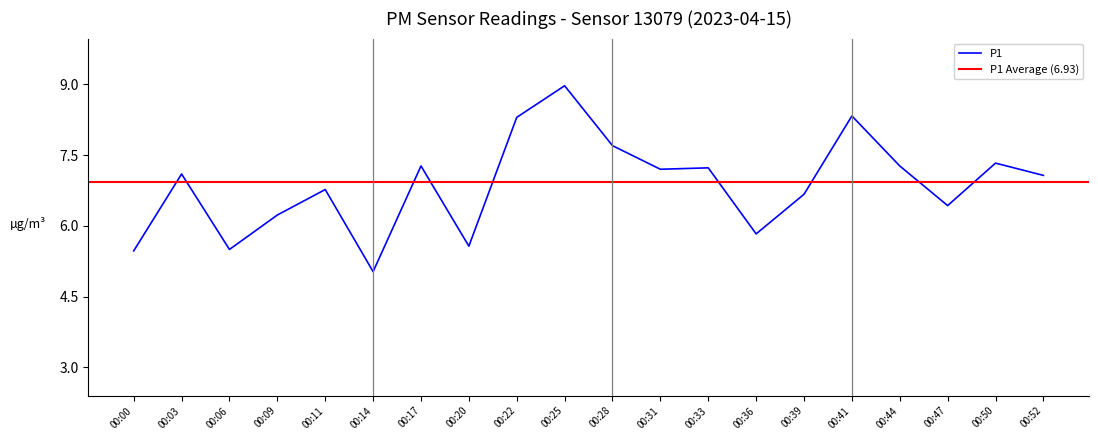

True or false: the data shows 5.8 at 00:36.

True